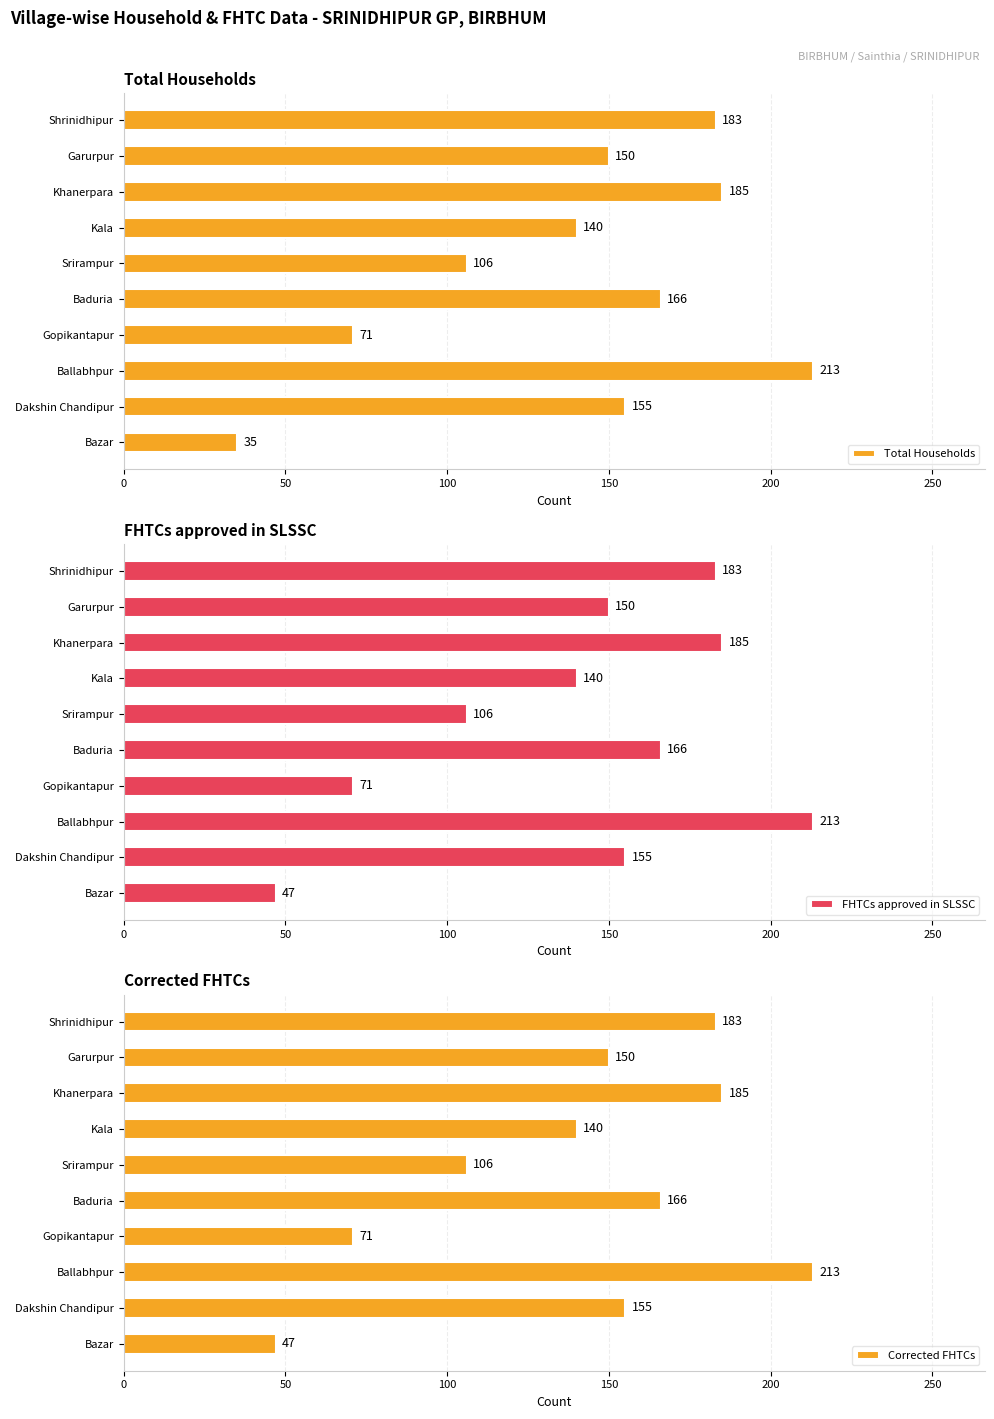

What is the average value of the Total Households series?

140